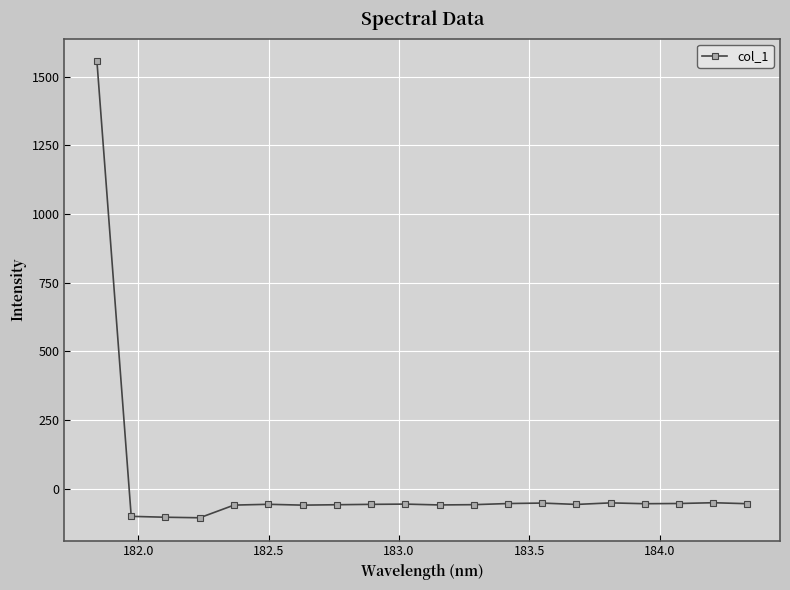

True or false: there are more than 1 points higher than both neighbors.

True